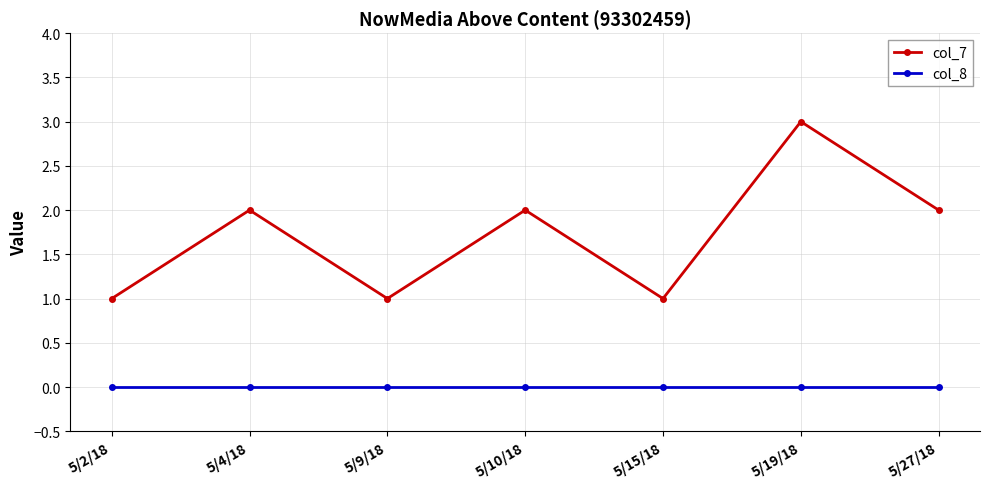

Does the chart display data point markers on the line(s)?

Yes